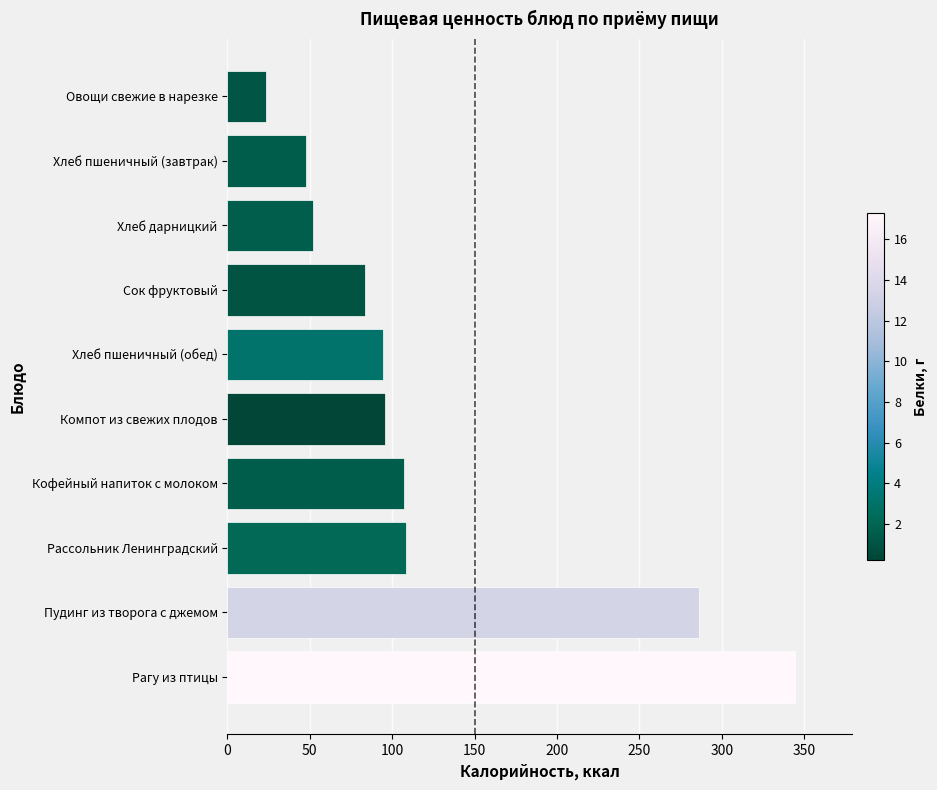

What is the approximate value at Пудинг из творога с джемом?

286.1